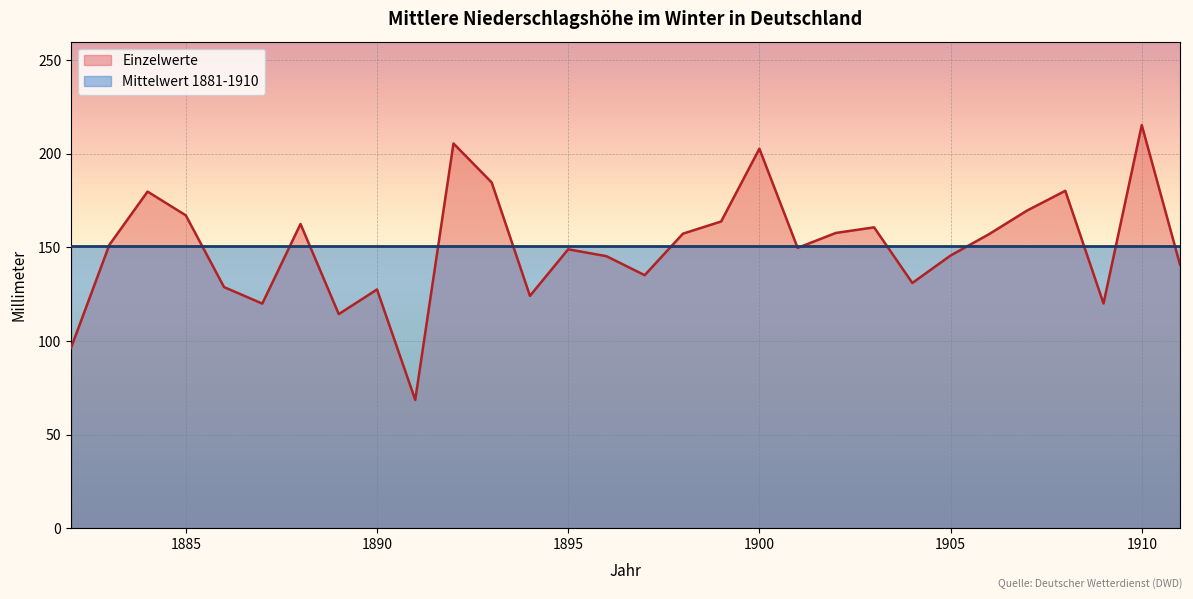

What is the greatest value displayed?

215.4